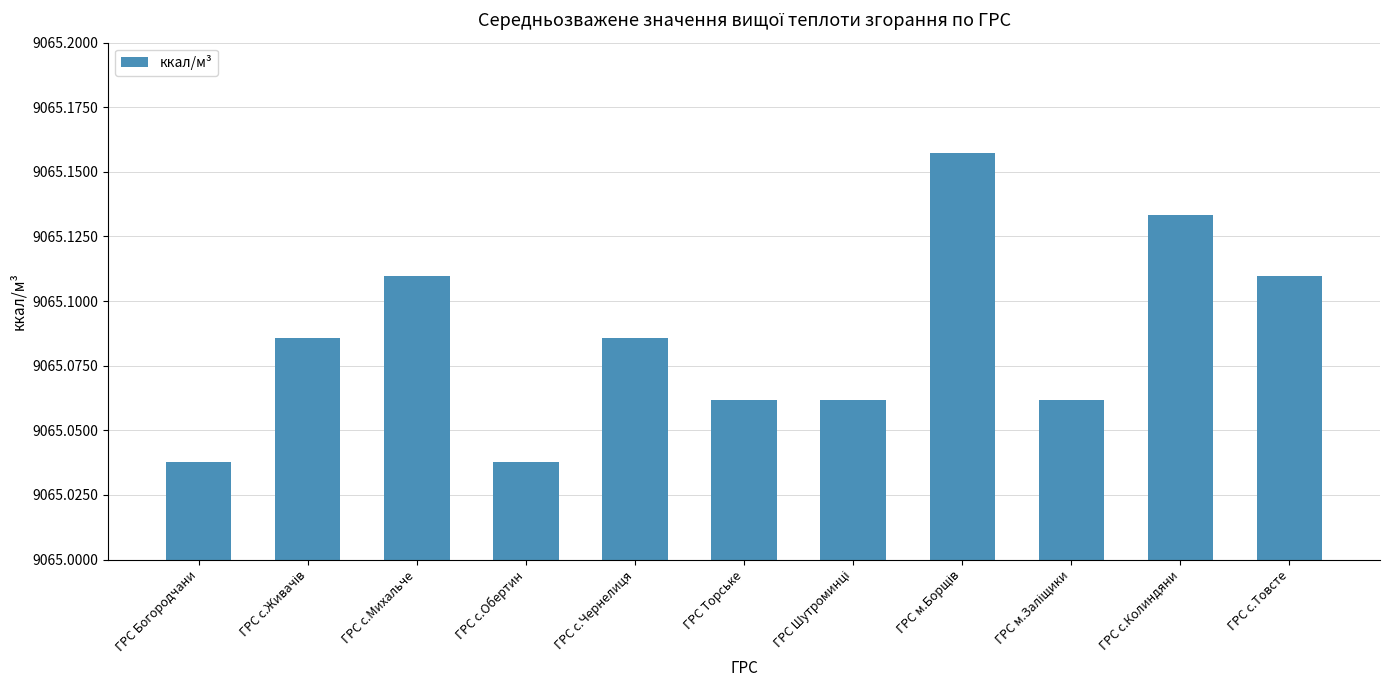

How many values are between 9065 and 9066?

11